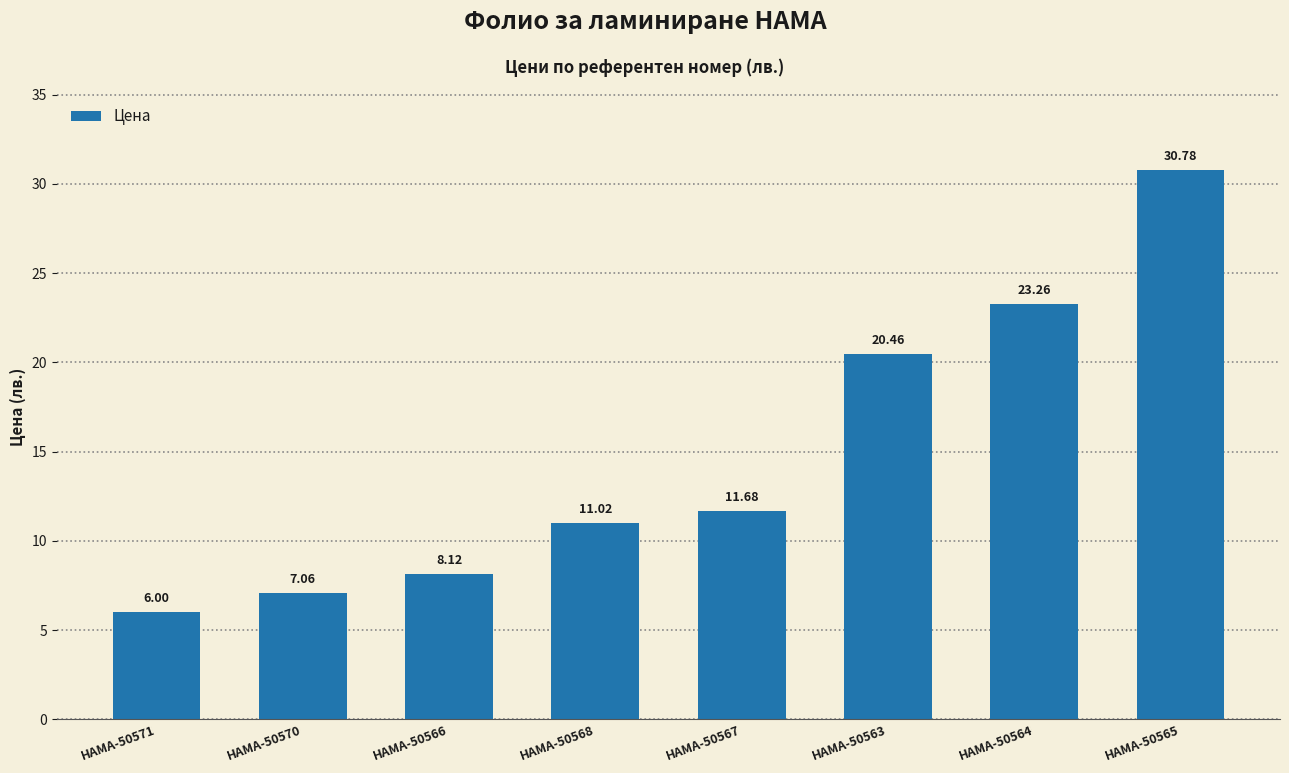

What is the change in value from HAMA-50571 to HAMA-50570?

+1.1